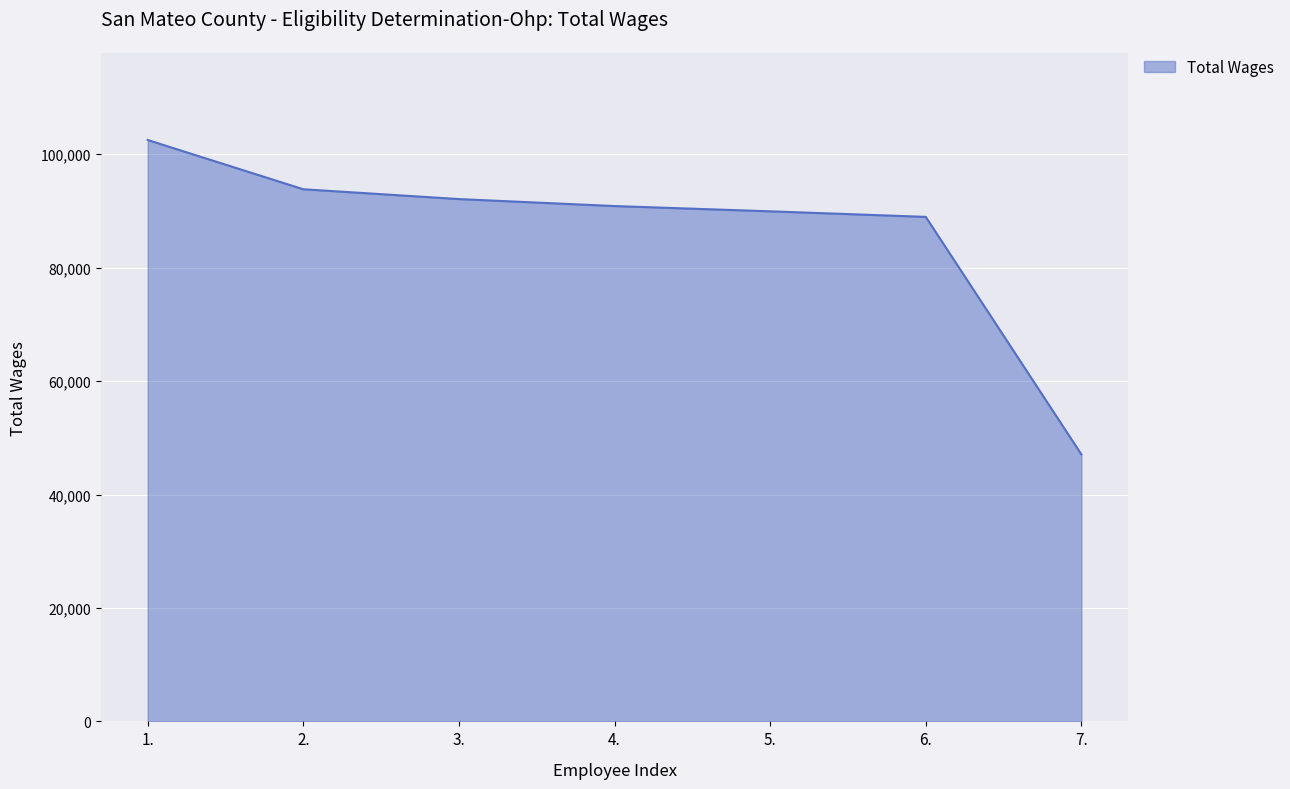

Which has a higher value, 4. or 7.?

4.